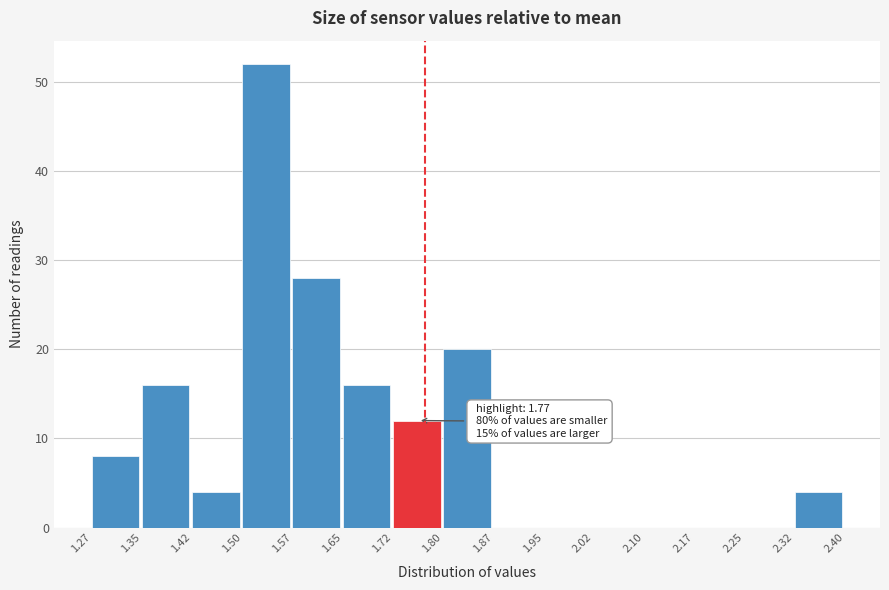

Which range on the x-axis has the tallest bar?

1.50 to 1.57